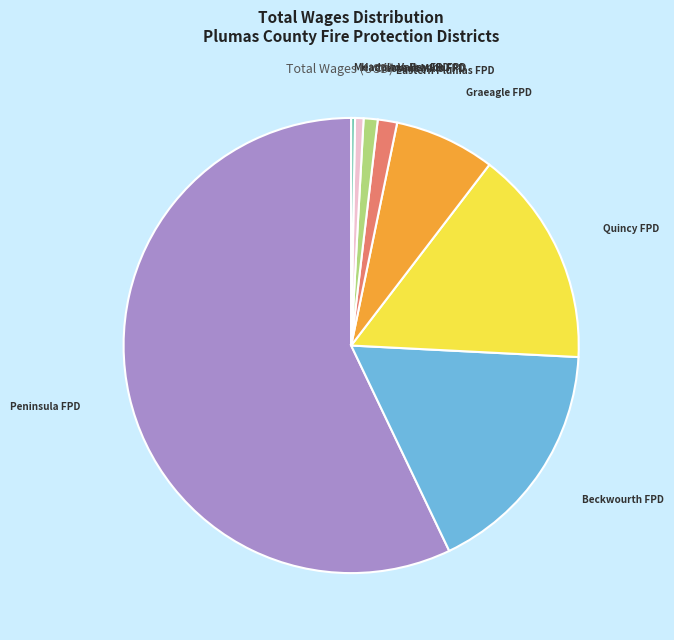

Does any single category account for the majority?

Yes